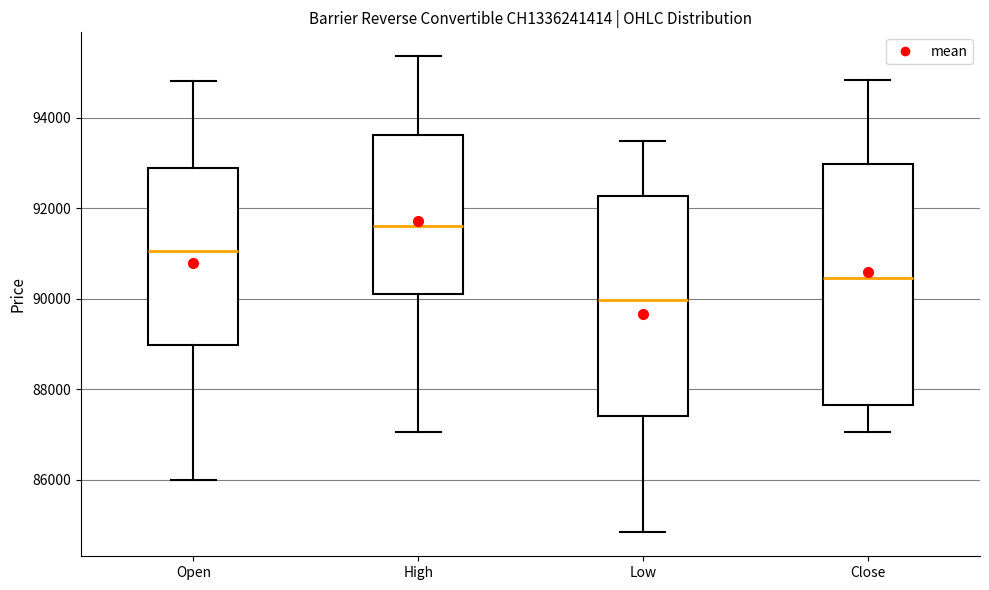

Which box's median line is the highest?

High